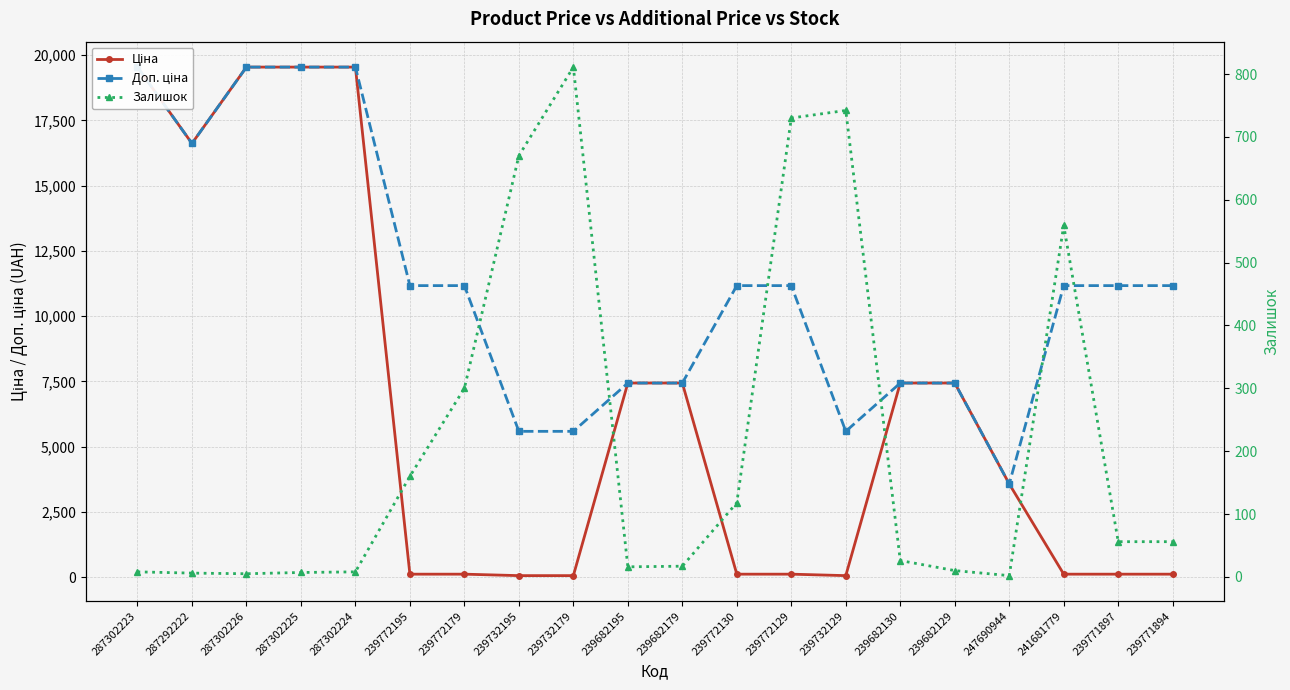

What is the minimum value shown in the chart?

2.0